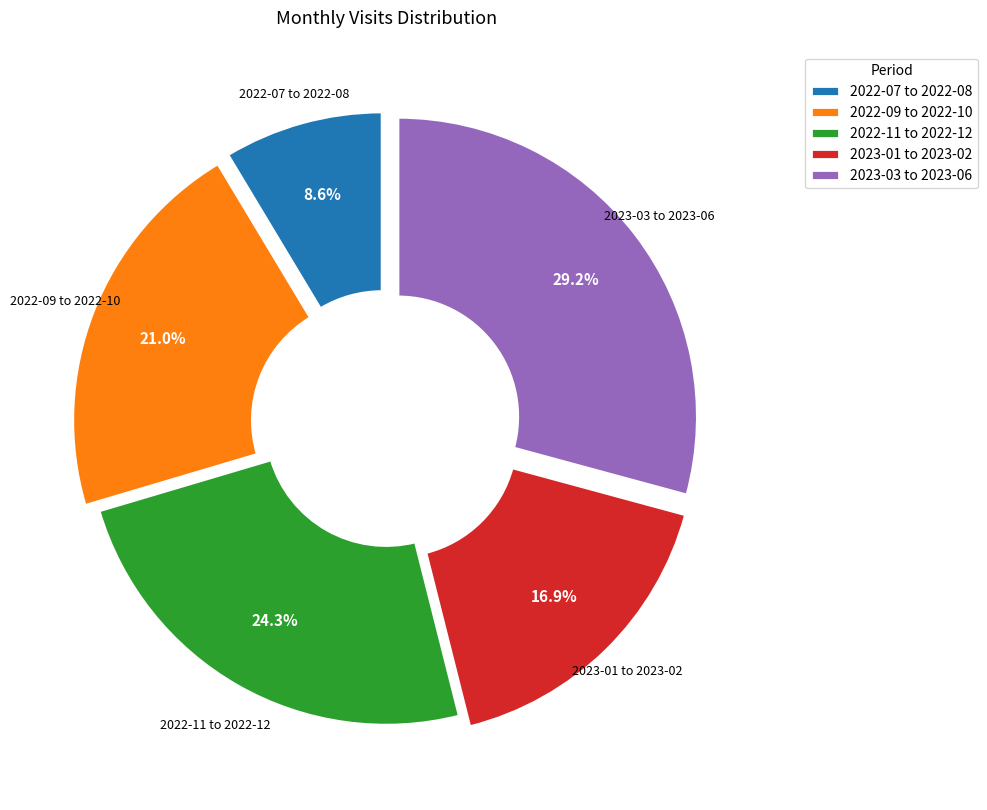

Approximately how many times larger is the value at 2022-07 to 2022-08 compared to 2022-09 to 2022-10?

0.4